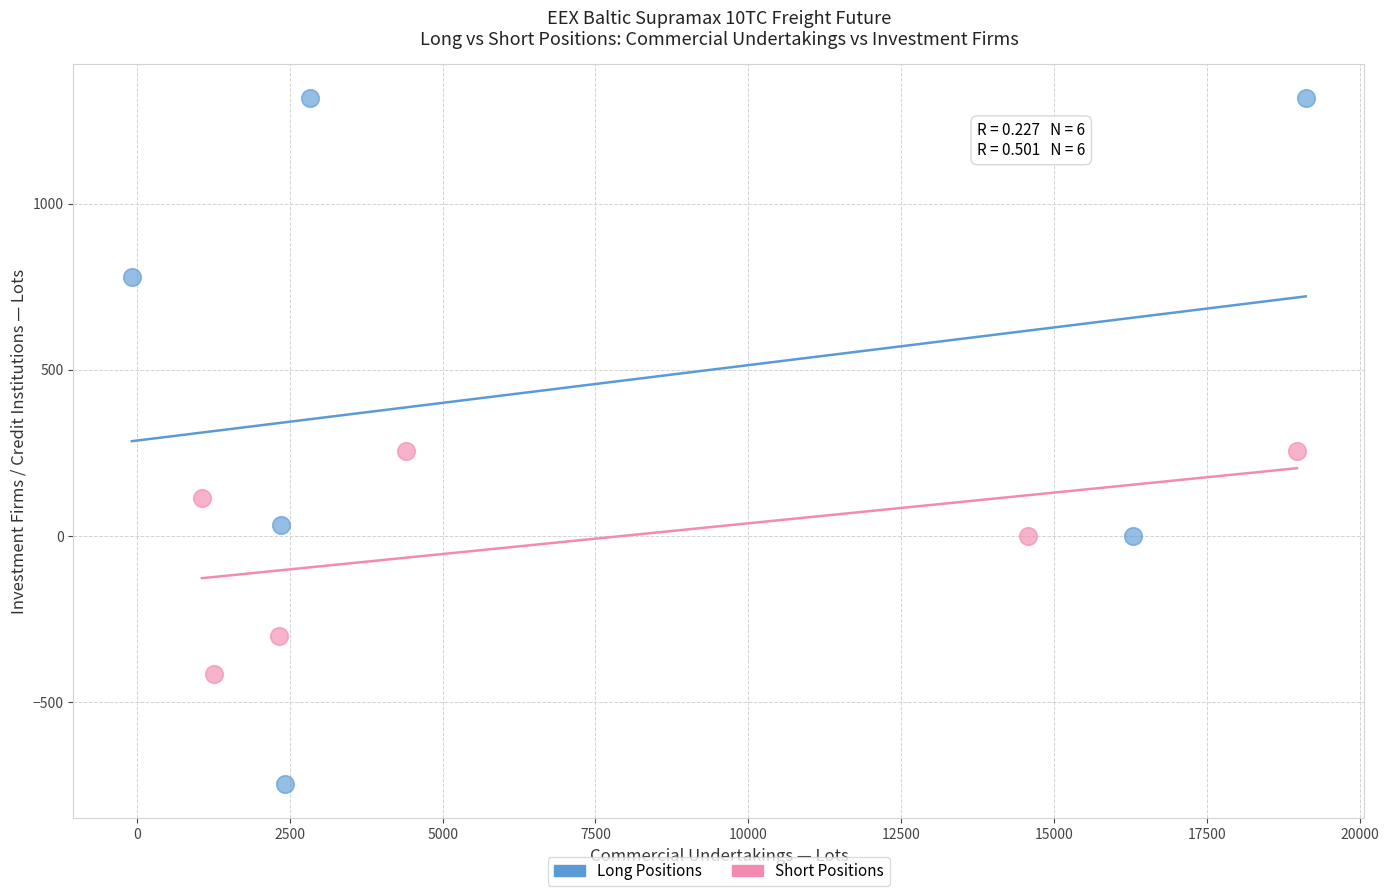

Which series has the widest spread of Y values?

Long Positions